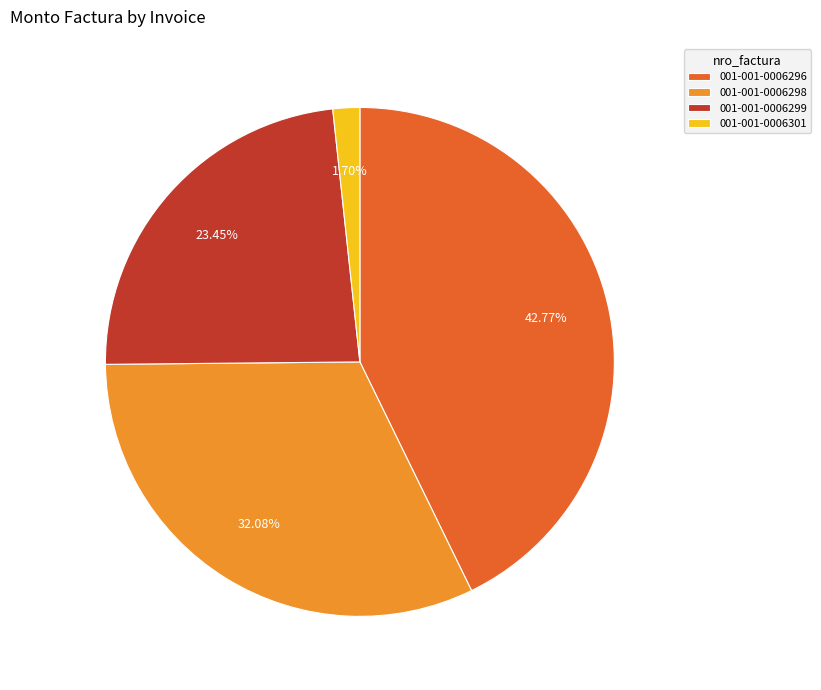

Between 001-001-0006298 and 001-001-0006299, which is larger?

001-001-0006298